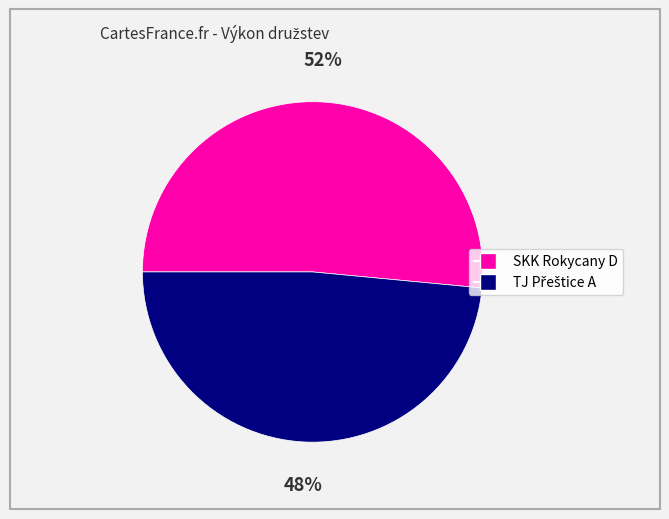

Count the number of slices in the pie.

2